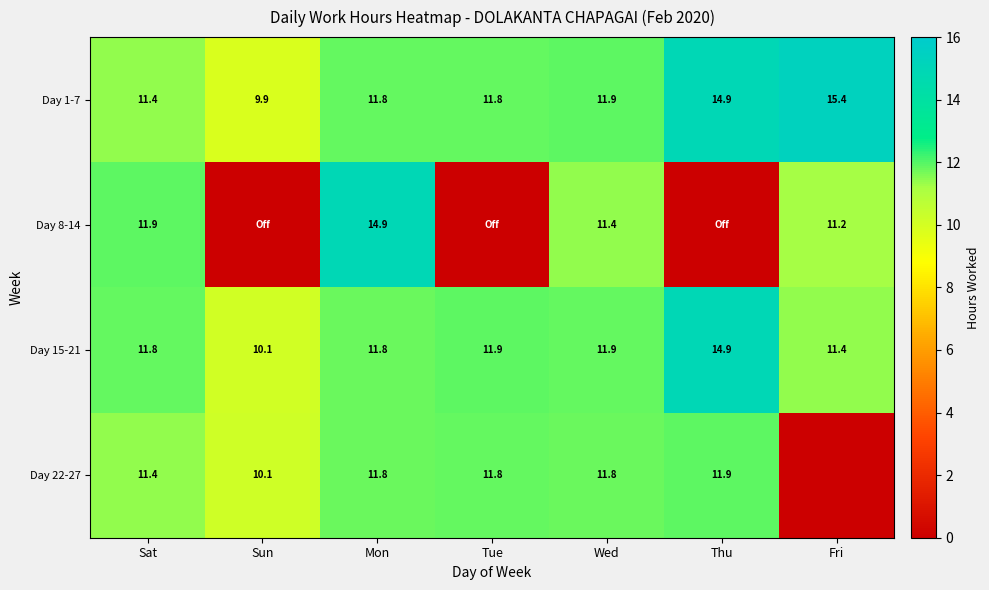

What is the highest value of the Day 1-7 series?

15.4